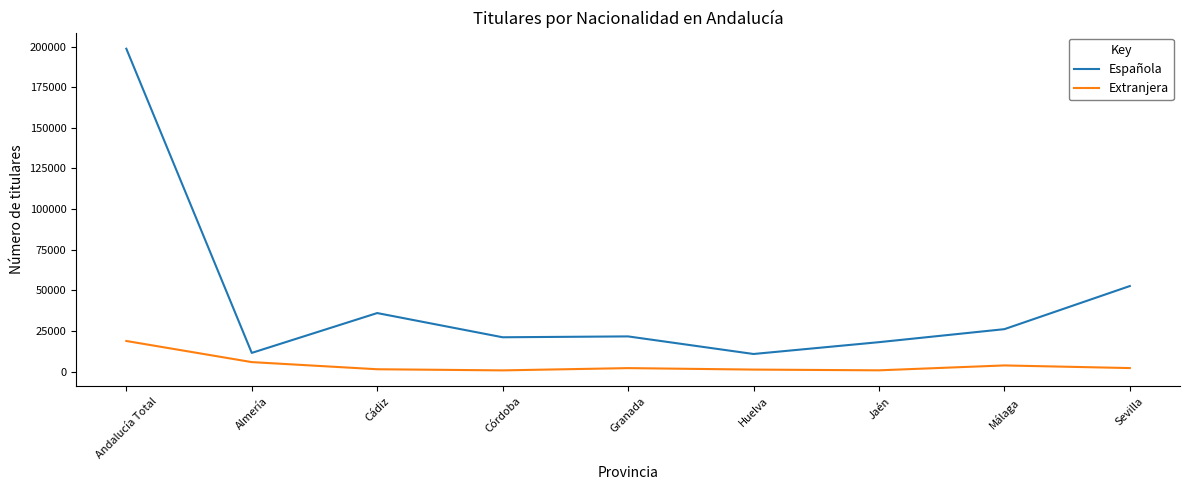

List the series in order of their peak value, highest first.

Española, Extranjera